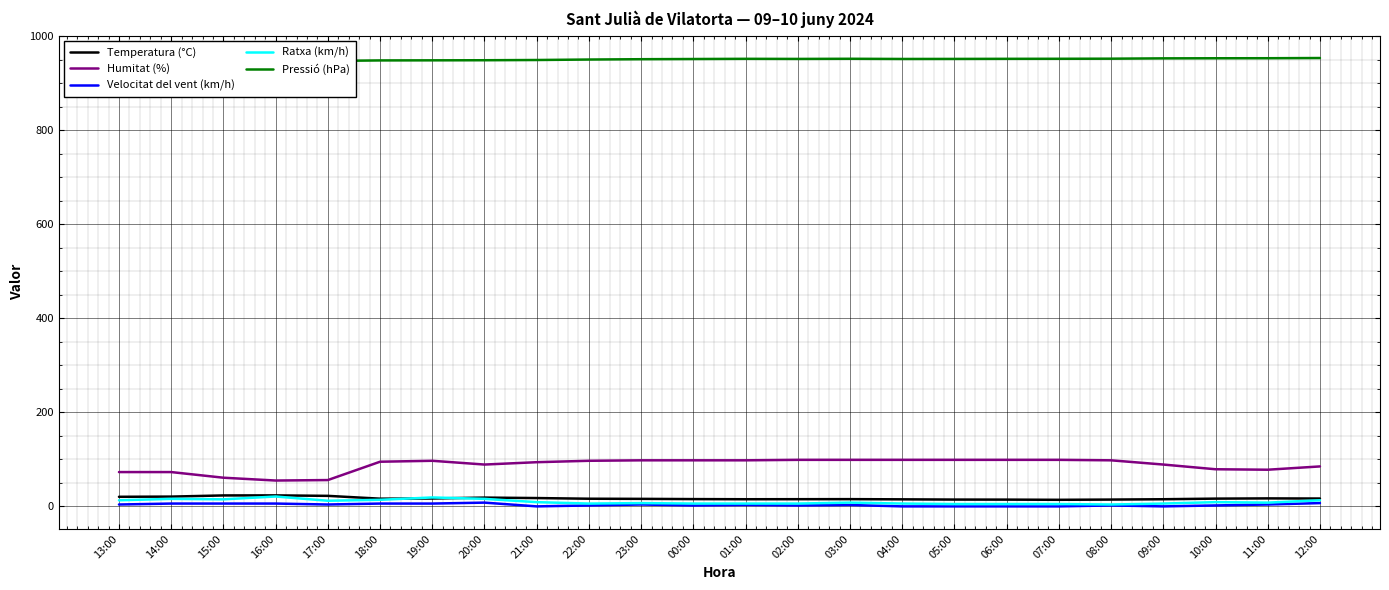

What is the label of the 1st point from the left?

13:00